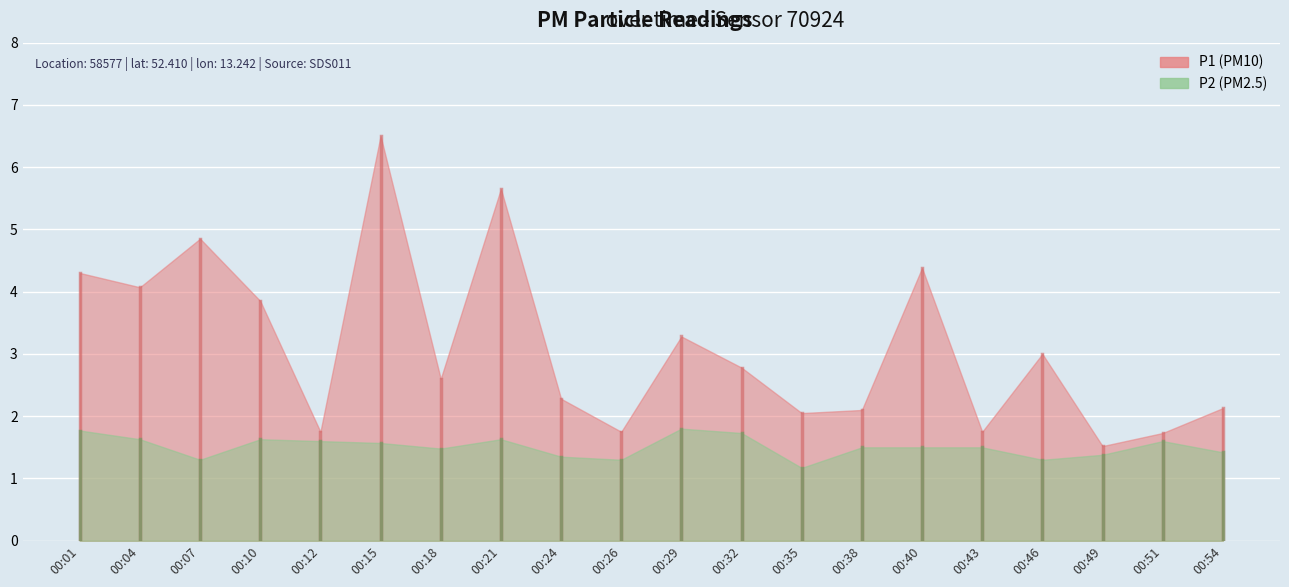

What is the average value of the P2 series?

1.5